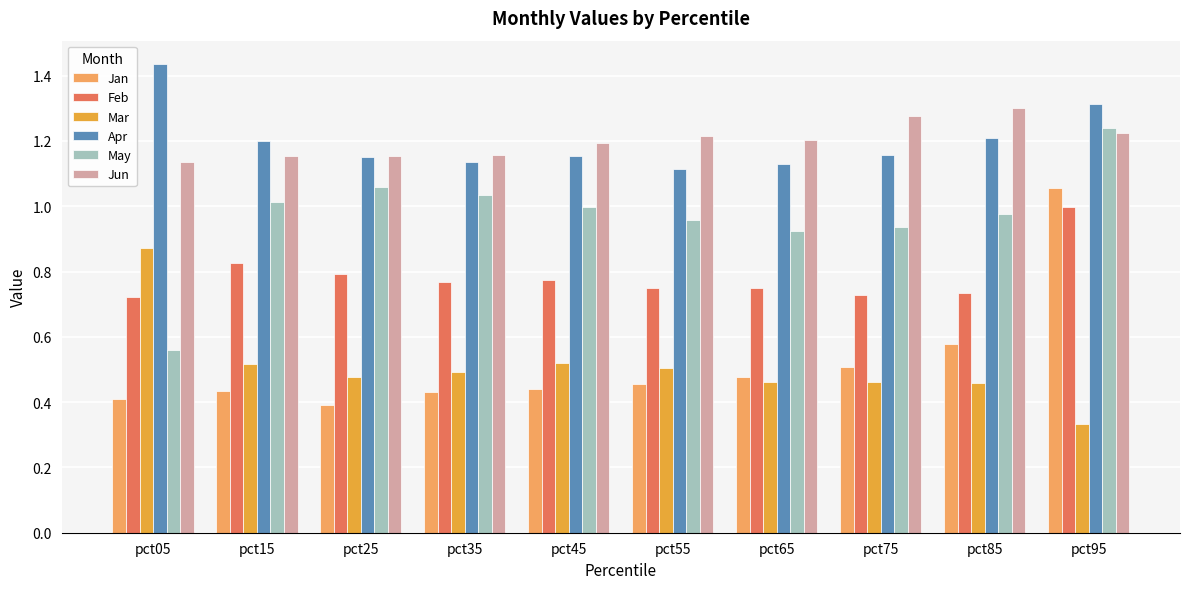

What is the total value across all series at pct65?

4.9